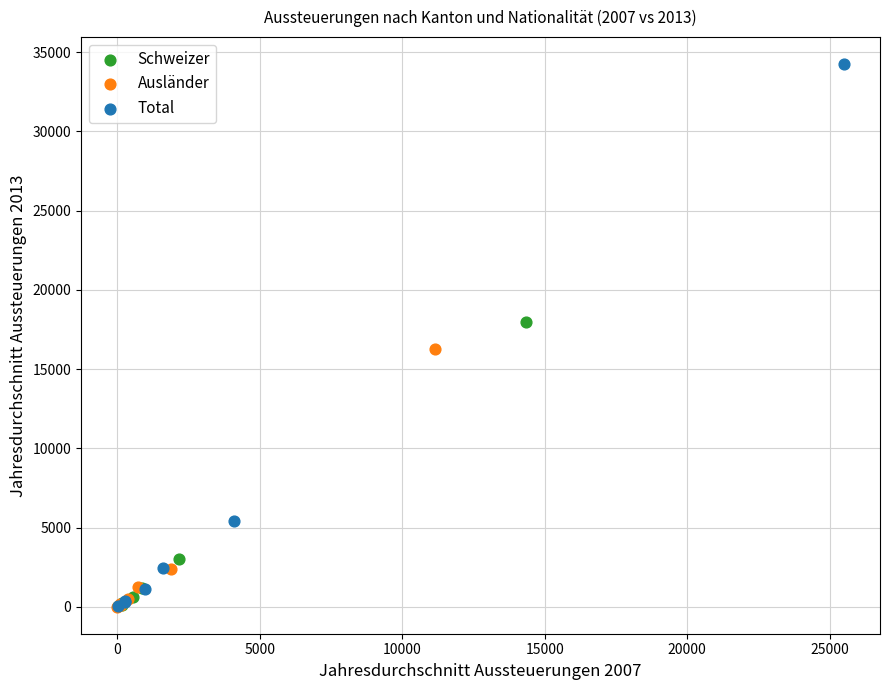

Which series has the widest spread of Y values?

Total